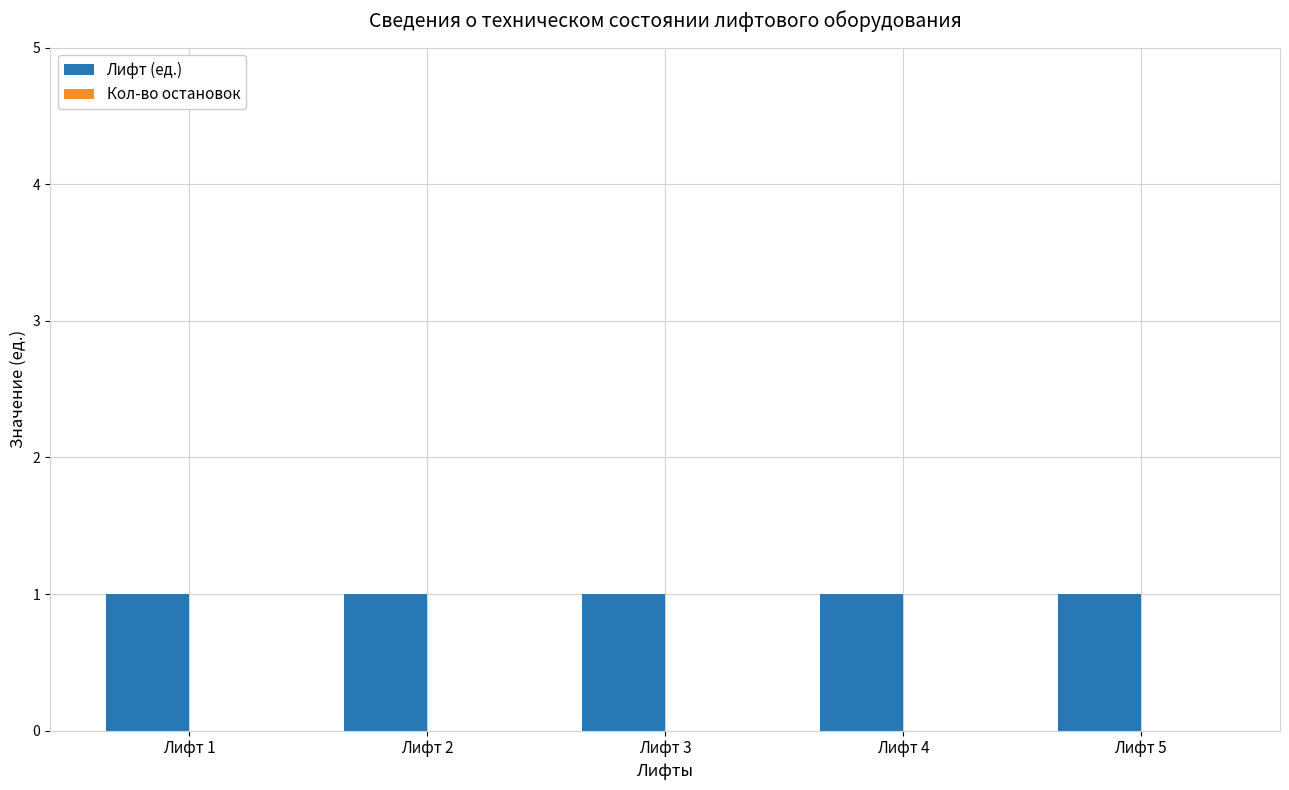

Rank the series by their average value, from highest to lowest.

Лифт (ед.), Кол-во остановок